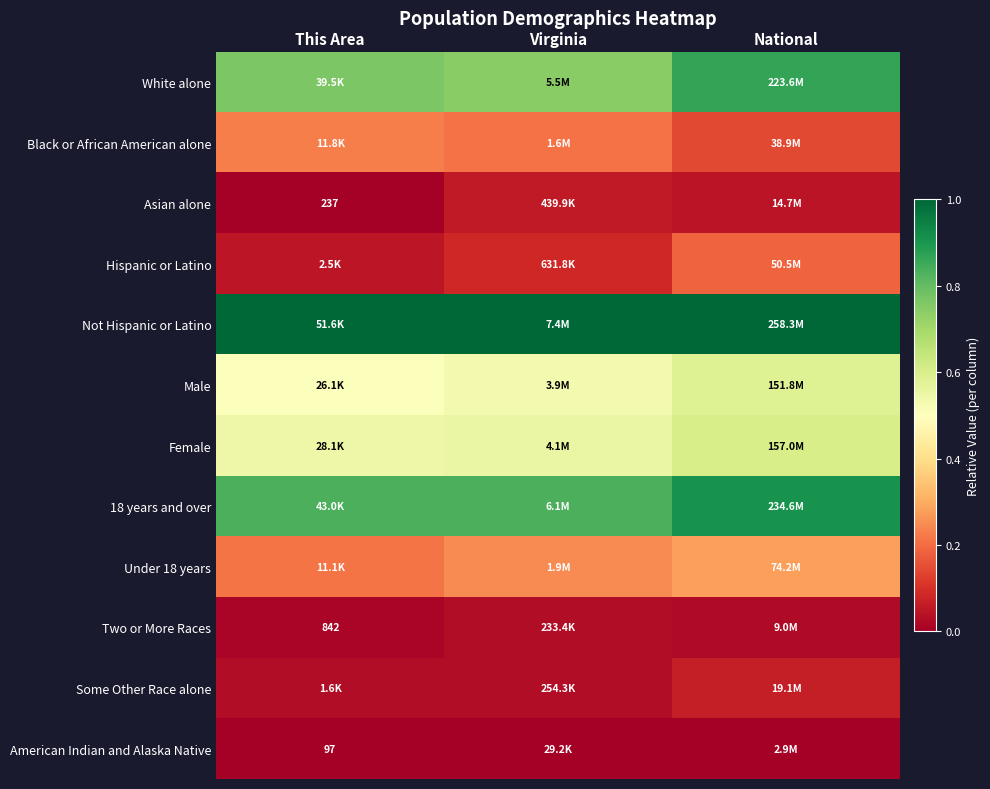

The value of Hispanic or Latino at National is 0.3. True or false?

False